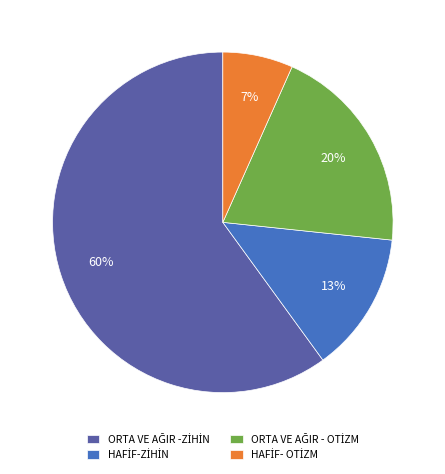

Does any single category account for the majority?

Yes